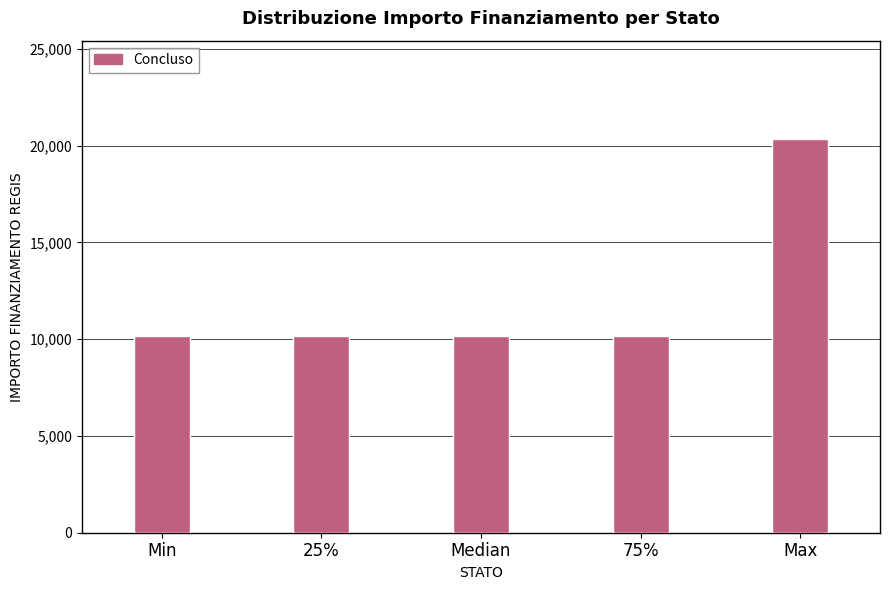

Reading right to left, transcribe all the data shown in this chart.

20344	10172	10172	10172	10172